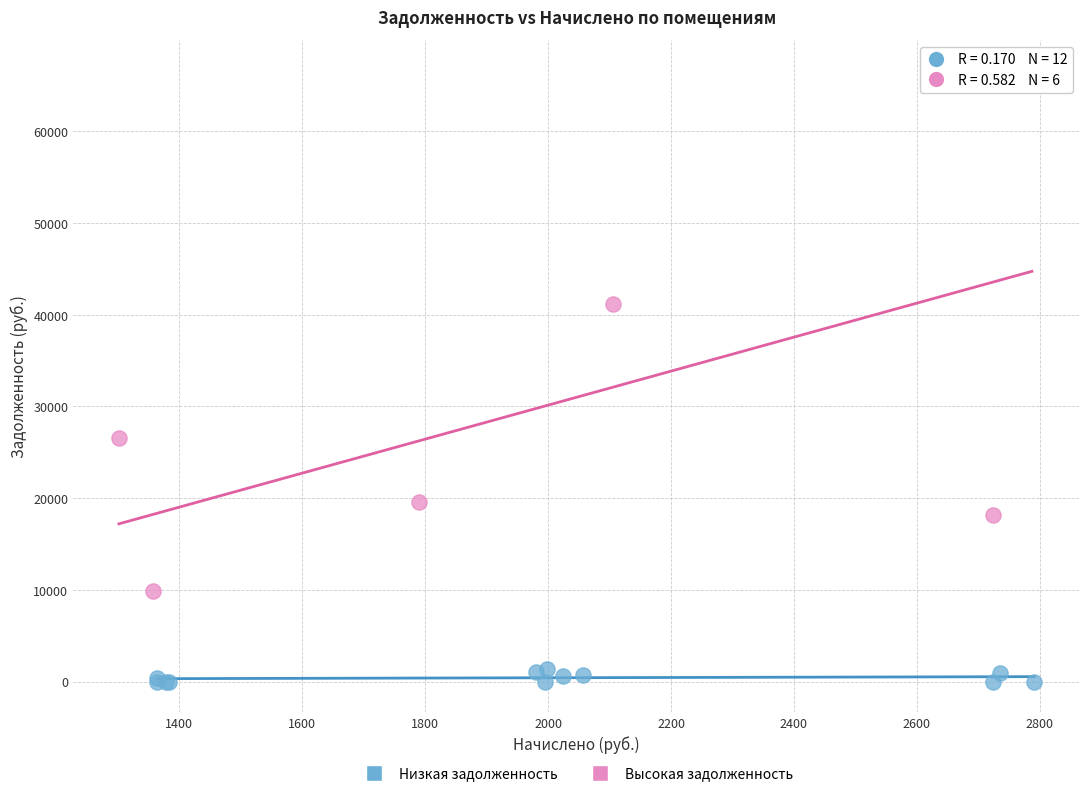

Which series has the largest Y range (max minus min)?

Высокая задолженность